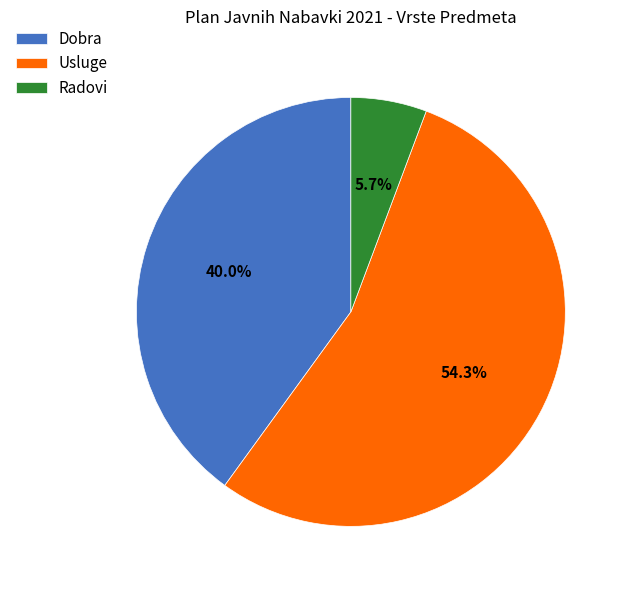

Between Radovi and Dobra, which is larger?

Dobra